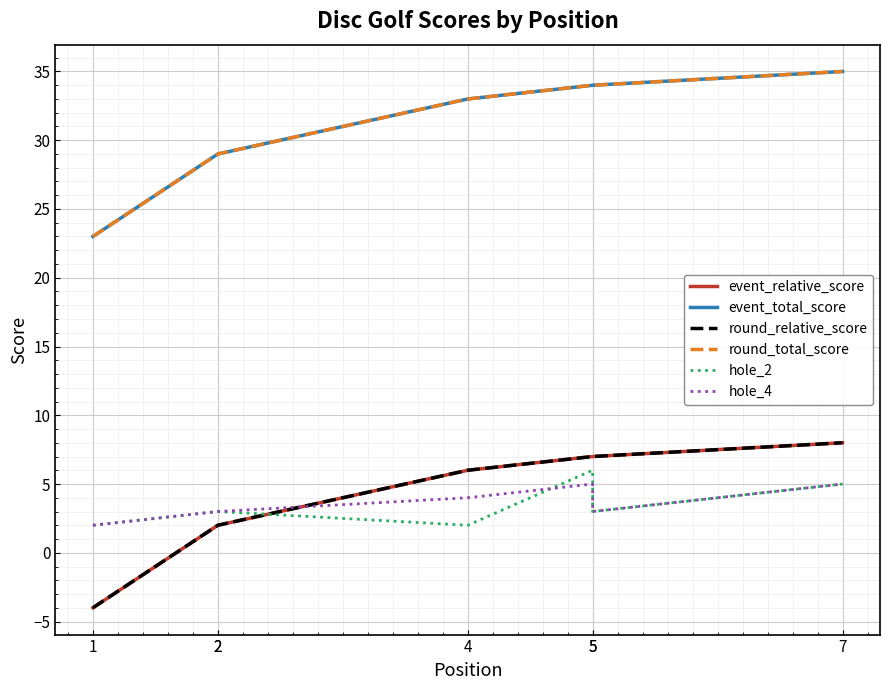

What is the maximum value for event_relative_score?

8